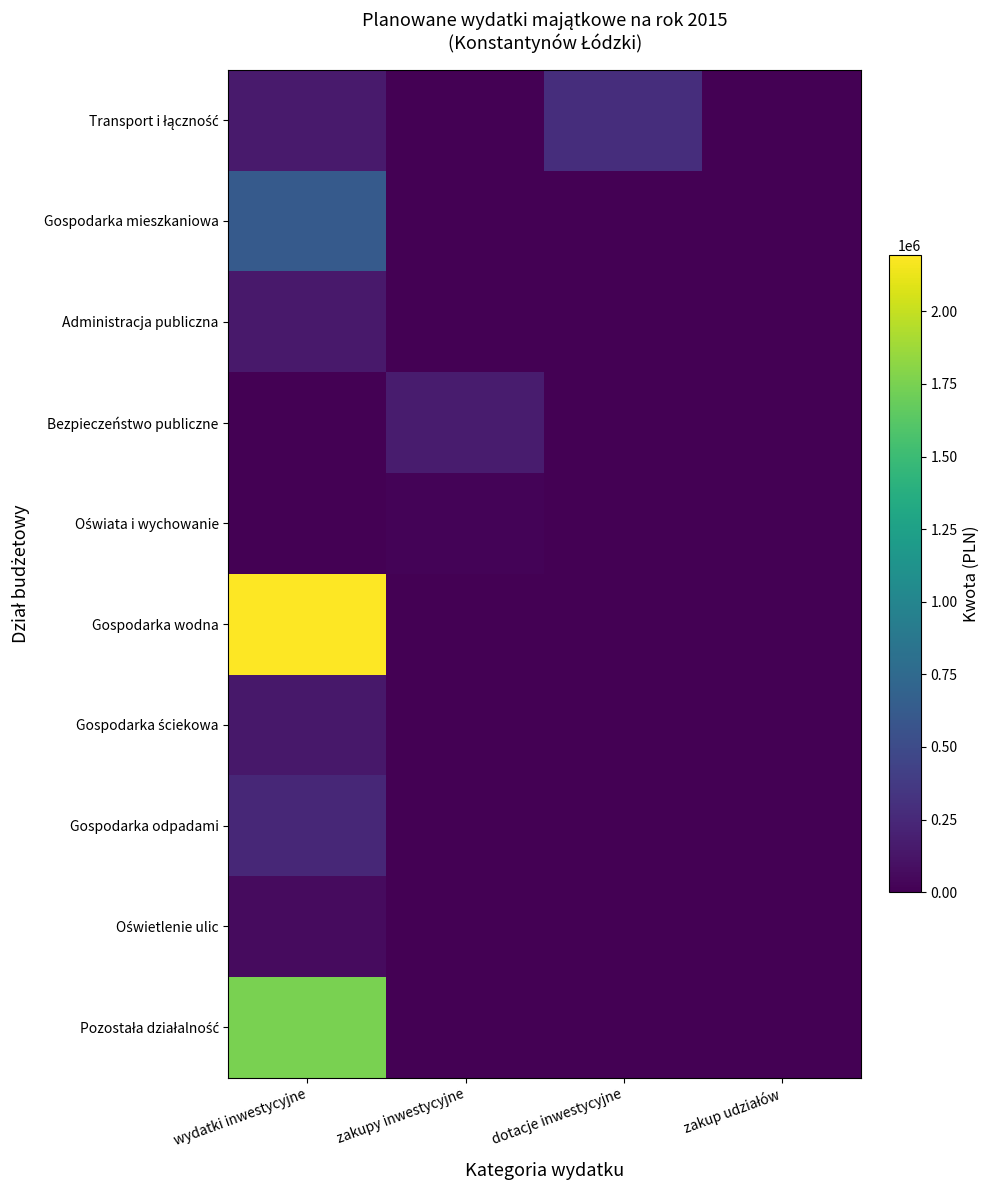

How many categories are shown in the chart?

4